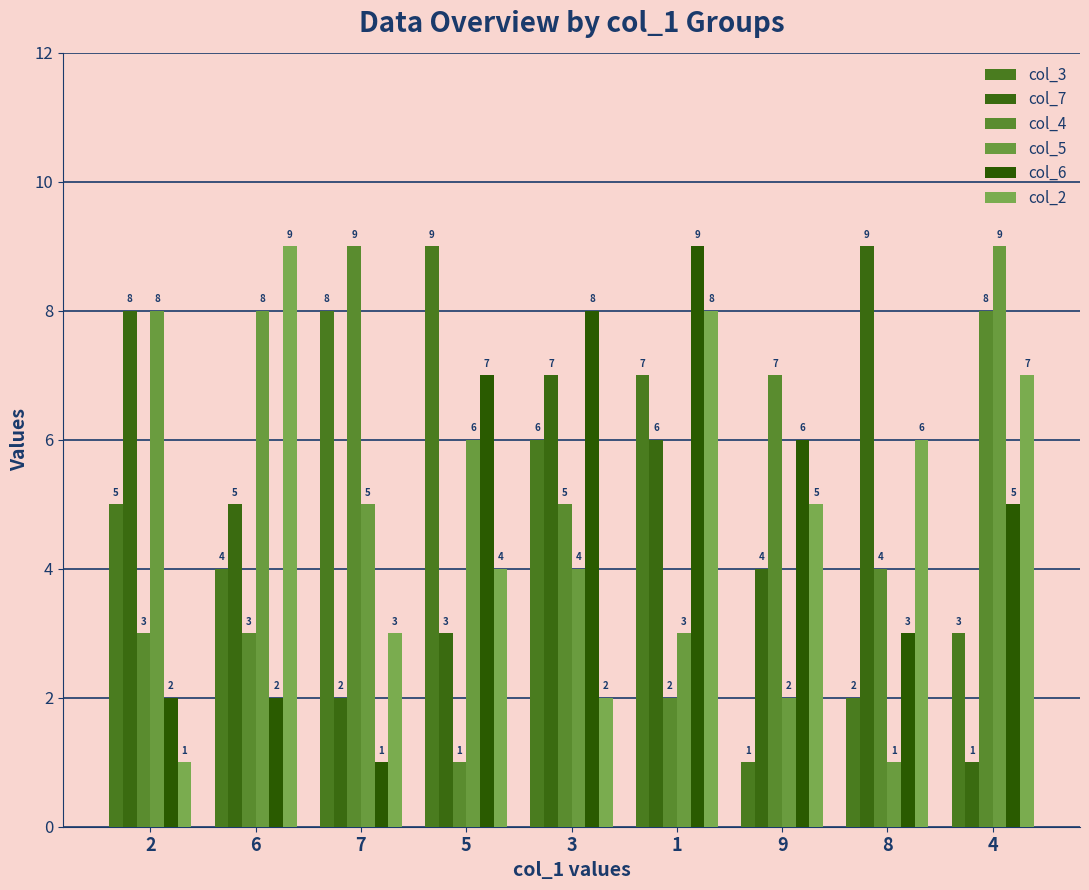

What is the difference between the highest and lowest values at 8?

8